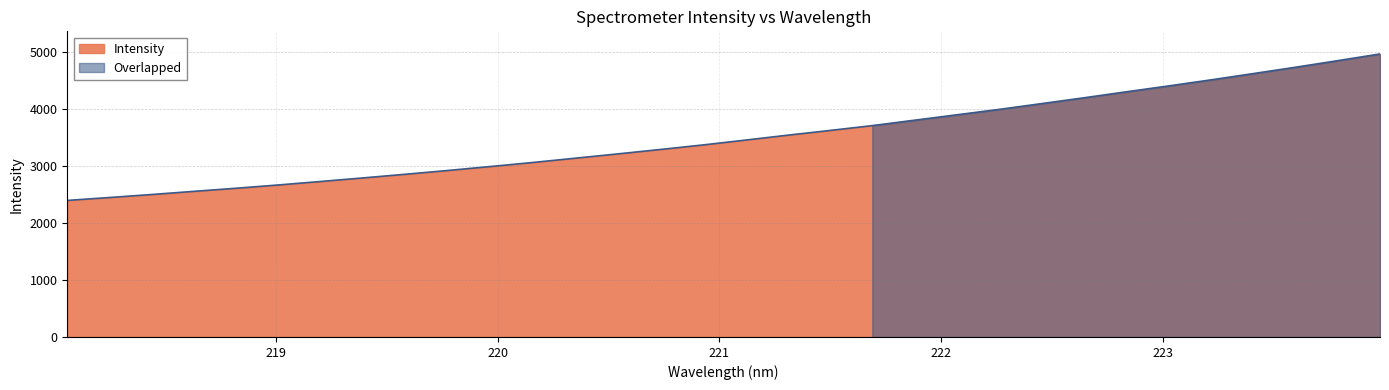

At which label is the value closest to 3681?

221.6902